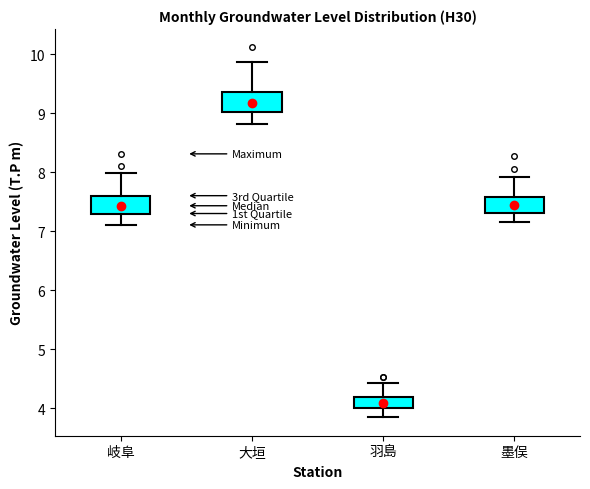

Reading left to right, transcribe this box plot: for each box, give where its median line is, the range the box spans, and where its two whiskers end, as read against the y-axis. The values are not printed on the chart, so give them approximately, as read against the axis.

岐阜: median 7.4, box 7.3 to 7.6, whiskers 7.1 to 8.0
大垣: median 9.2, box 9.0 to 9.4, whiskers 8.8 to 9.9
羽島: median 4.1, box 4.0 to 4.2, whiskers 3.8 to 4.4
墨俣: median 7.4, box 7.3 to 7.6, whiskers 7.2 to 7.9